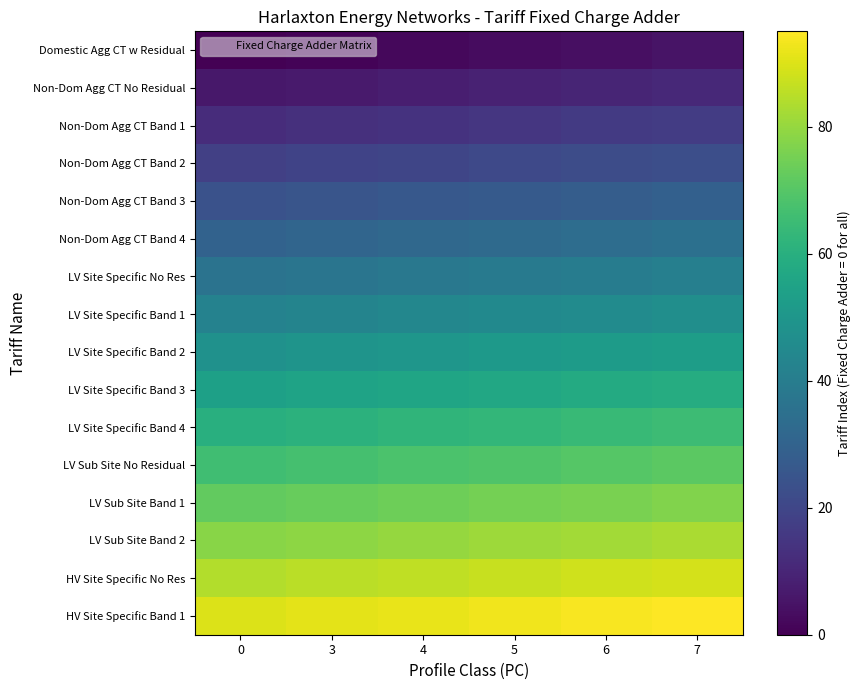

What is the total value across all series at 5?

768